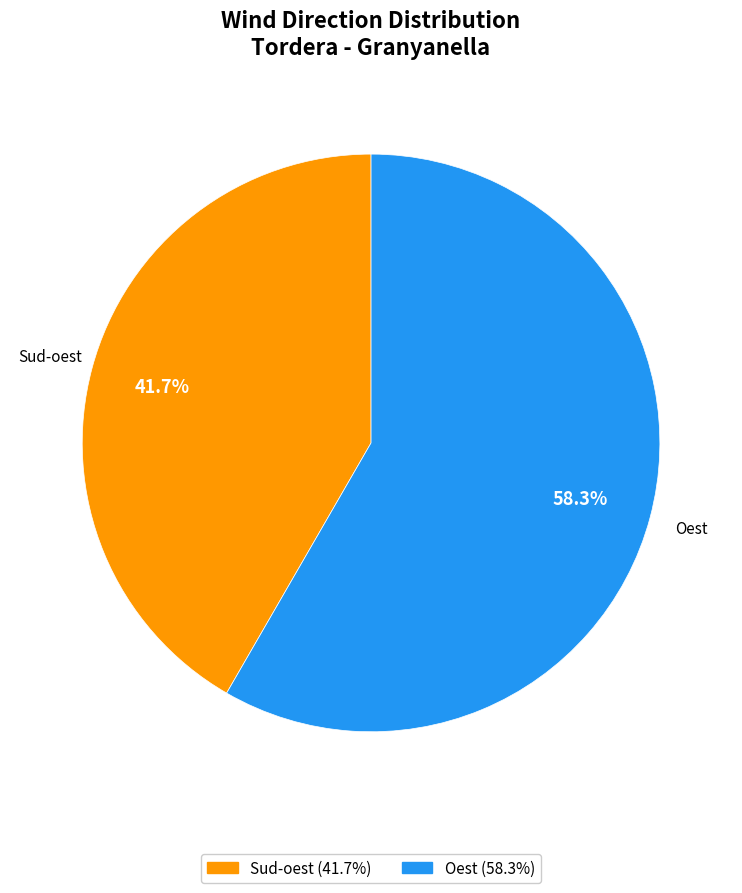

Is it true that Oest is 49% of the pie?

False